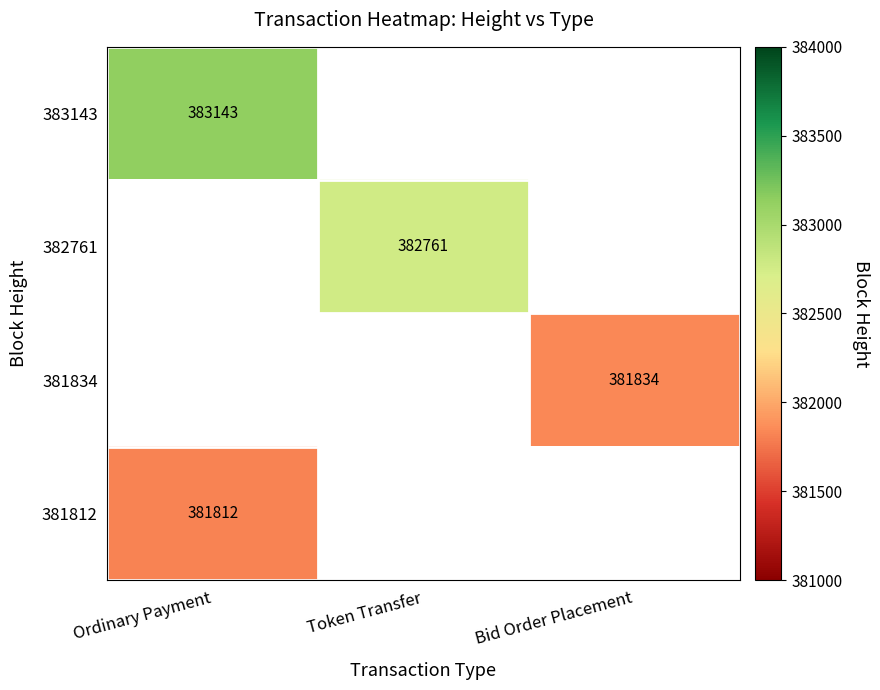

The value of 382761 at Token Transfer is 382761. True or false?

True